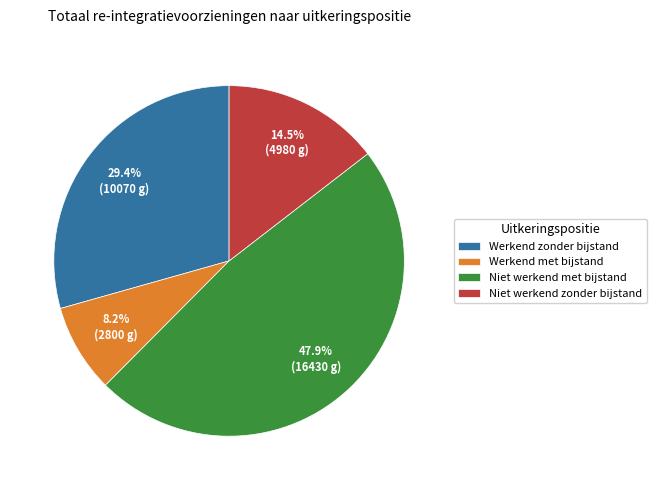

How much of the chart is everything except Werkend zonder bijstand?

70.6%